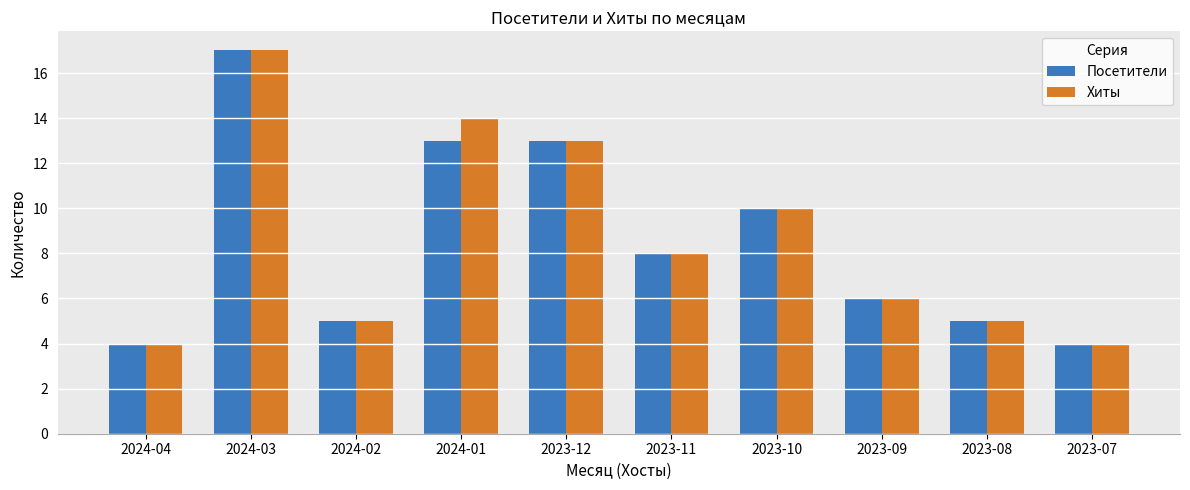

What is the lowest value of the Посетители series?

4